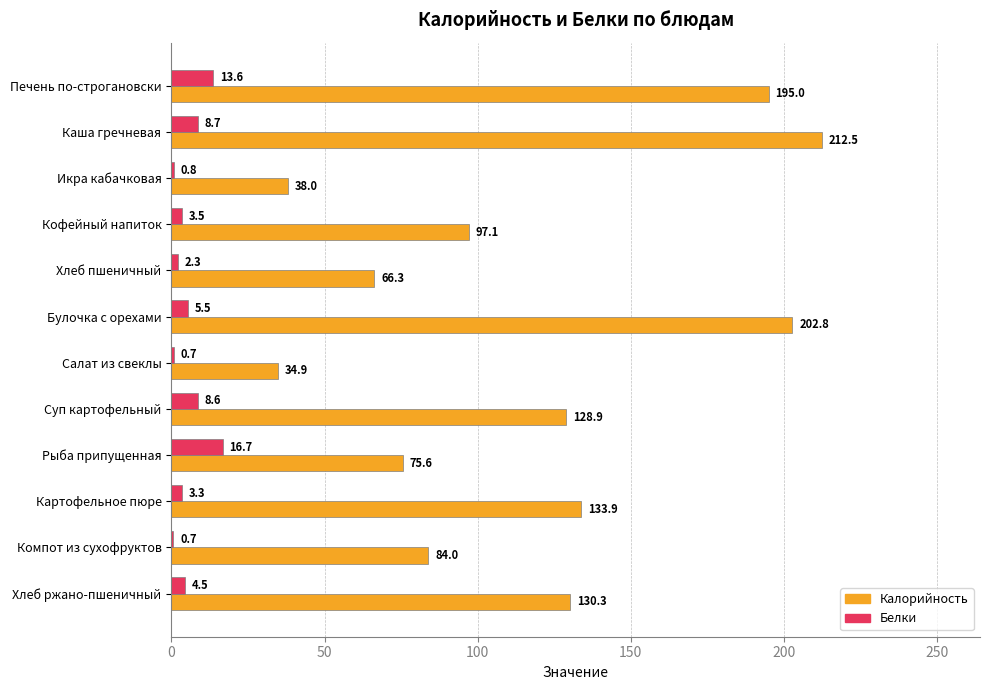

True or false: Белки has a value of 3.5 at Кофейный напиток.

True